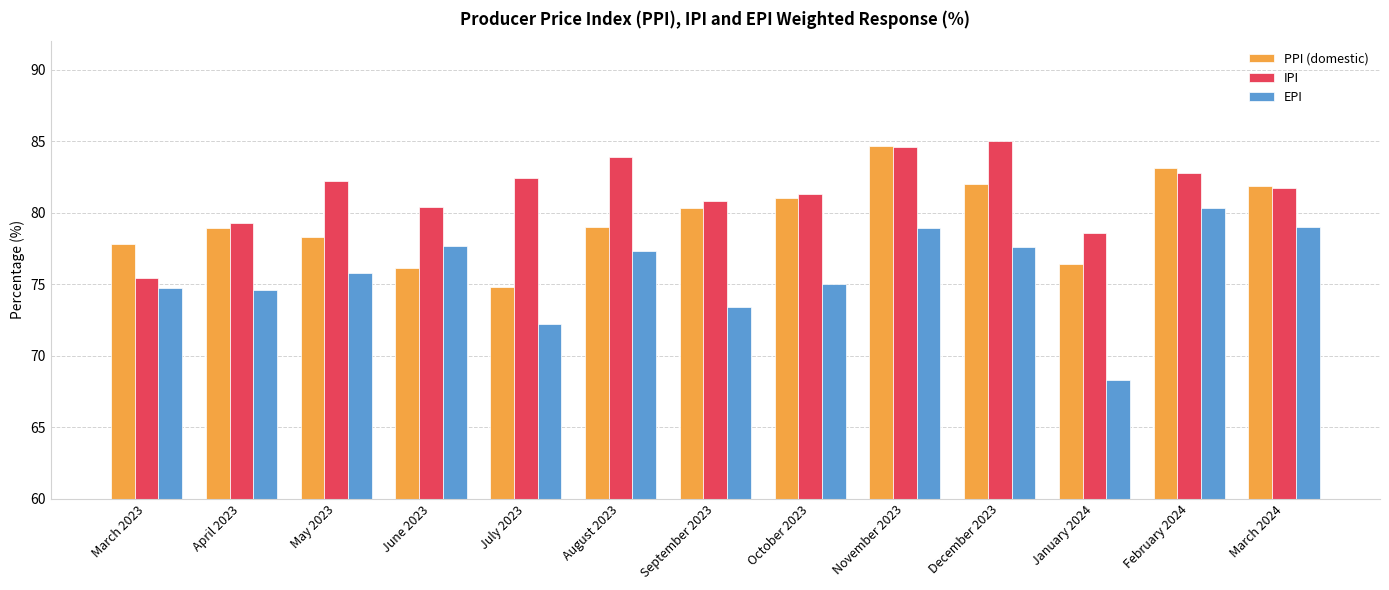

Does the chart contain stacked bars?

No